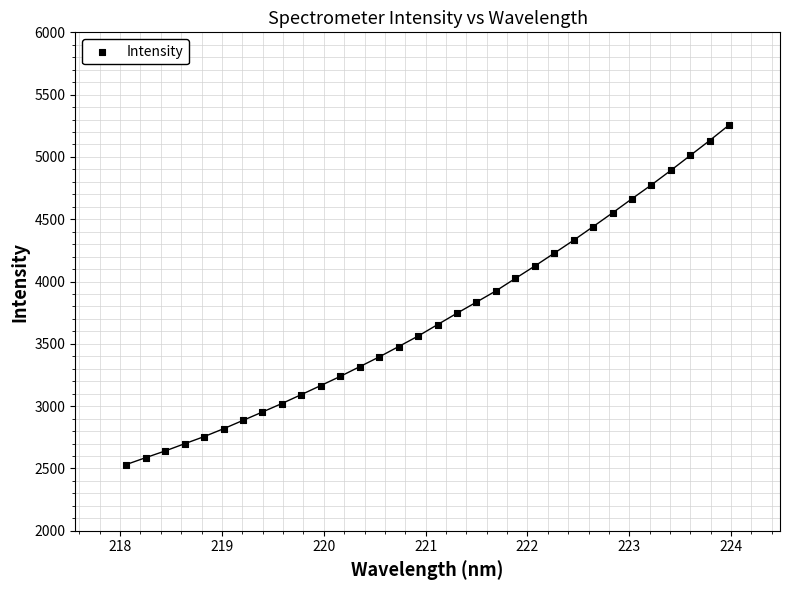

What is the range of Y values (max minus min)?

2724.8